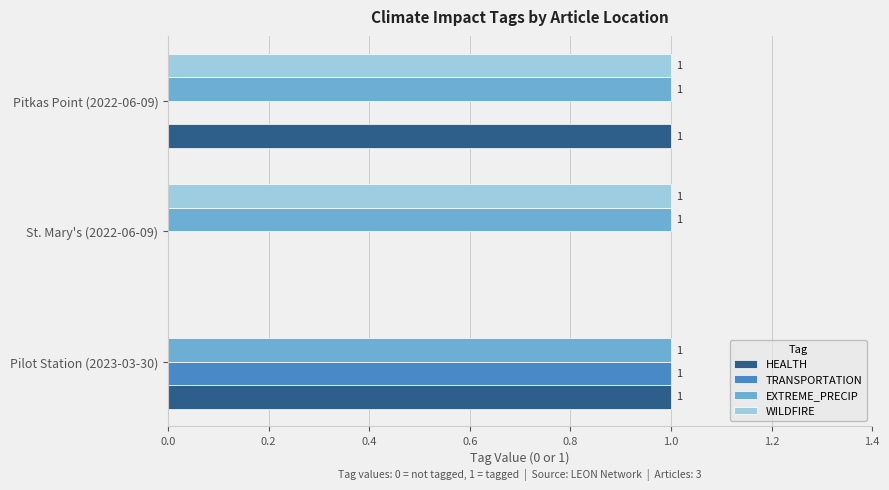

Is it true that WILDFIRE equals 0 at Pilot Station (2023-03-30)?

True